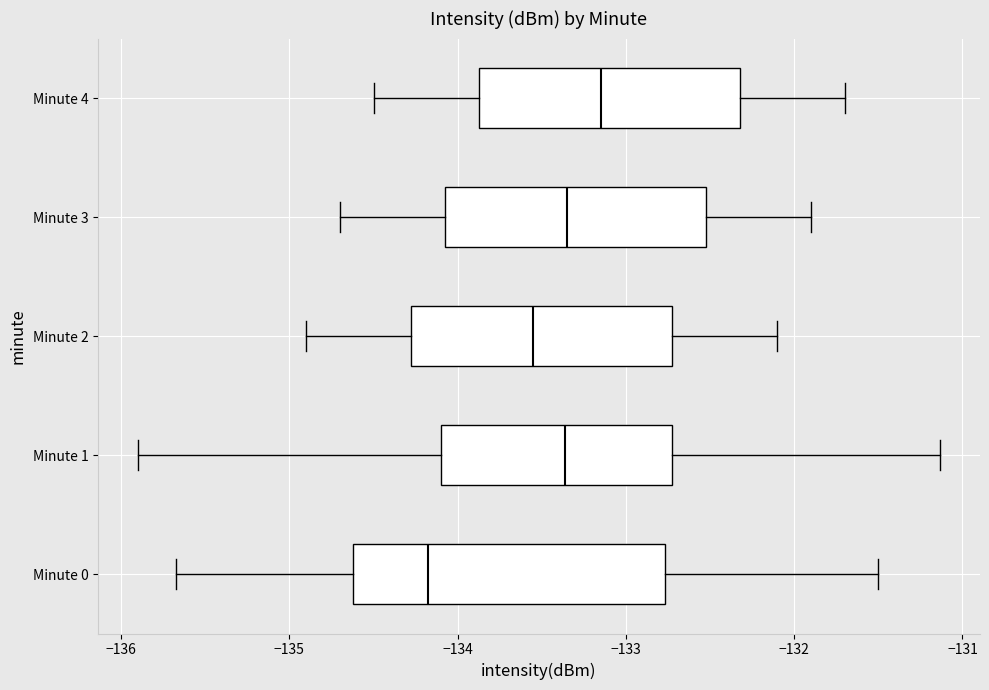

Comparing the boxes themselves (not the whiskers), which one is the widest?

Minute 0